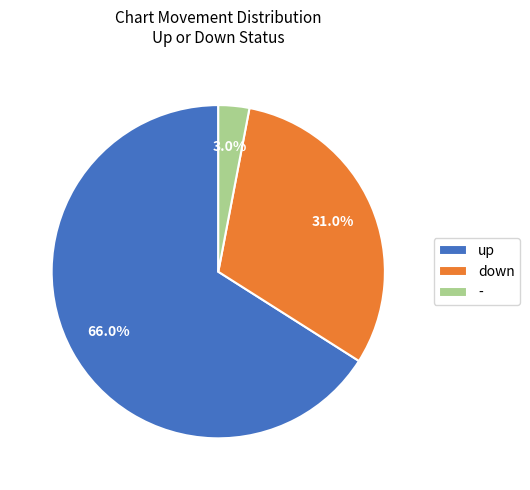

To the nearest percent, what portion does - represent?

3%